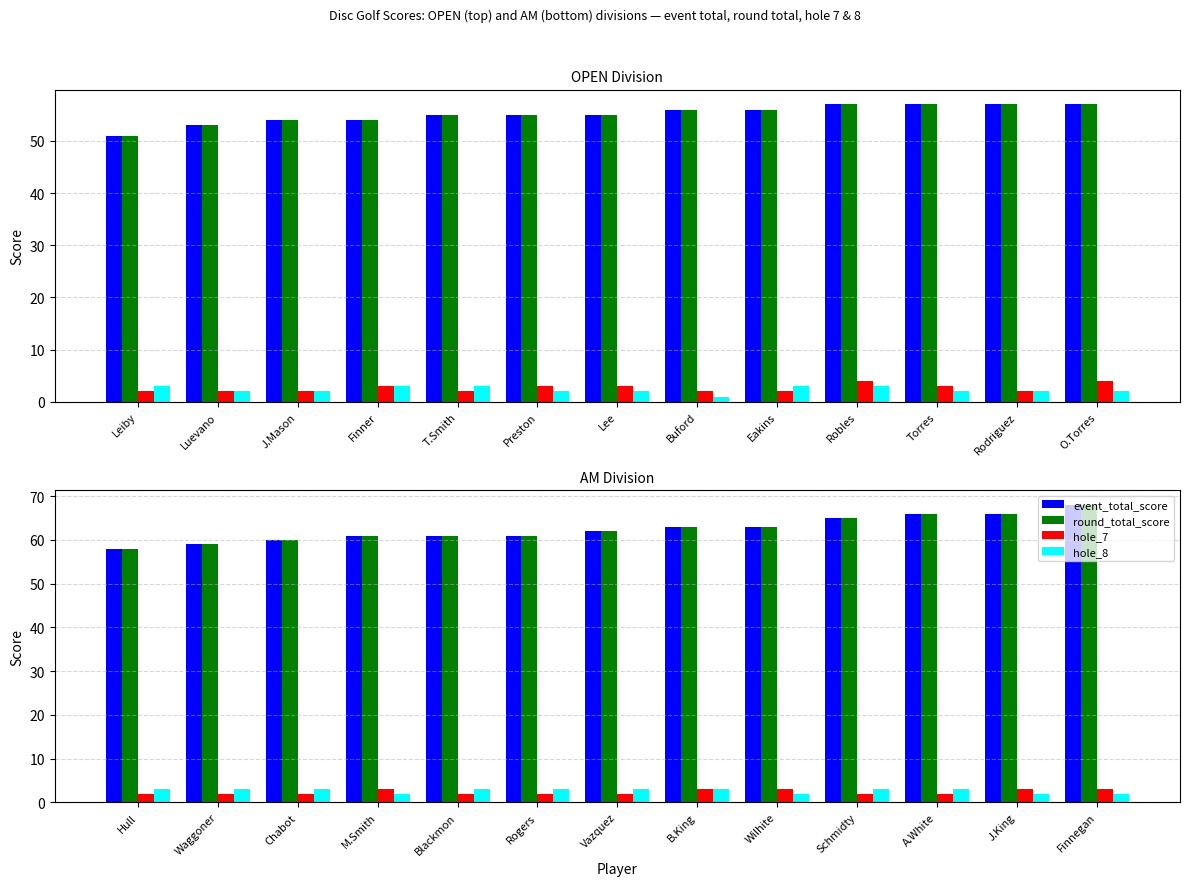

Which series has the largest range (max minus min)?

event_total_score